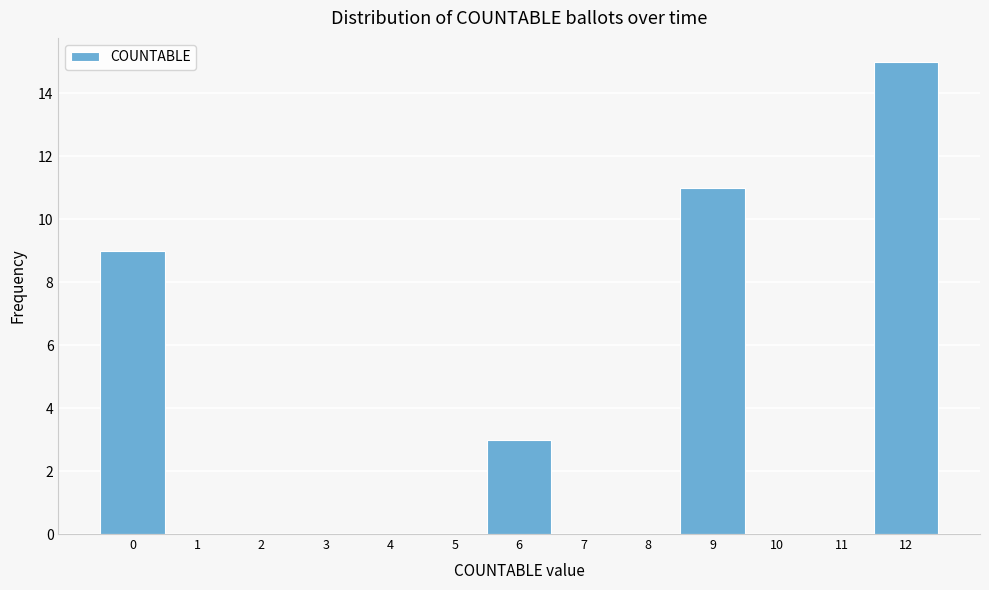

Reading left to right, list all the values displayed in this chart.

0=9	1=0	2=0	3=0	4=0	5=0	6=3	7=0	8=0	9=11	10=0	11=0	12=15